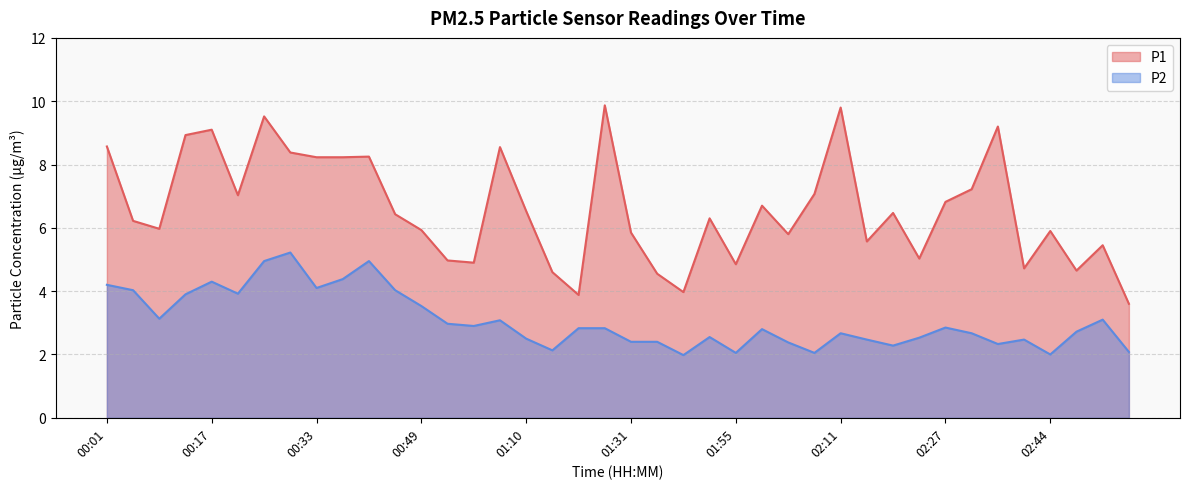

How many interior local peaks does the P2 series have?

10